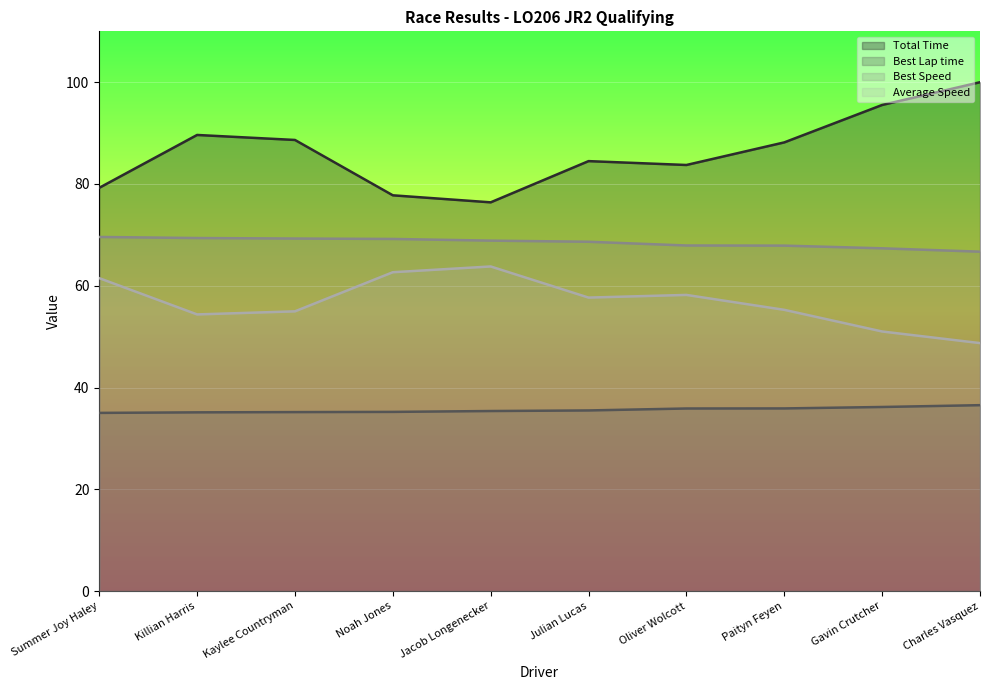

What is the label of the 3rd point from the left?

Kaylee Countryman